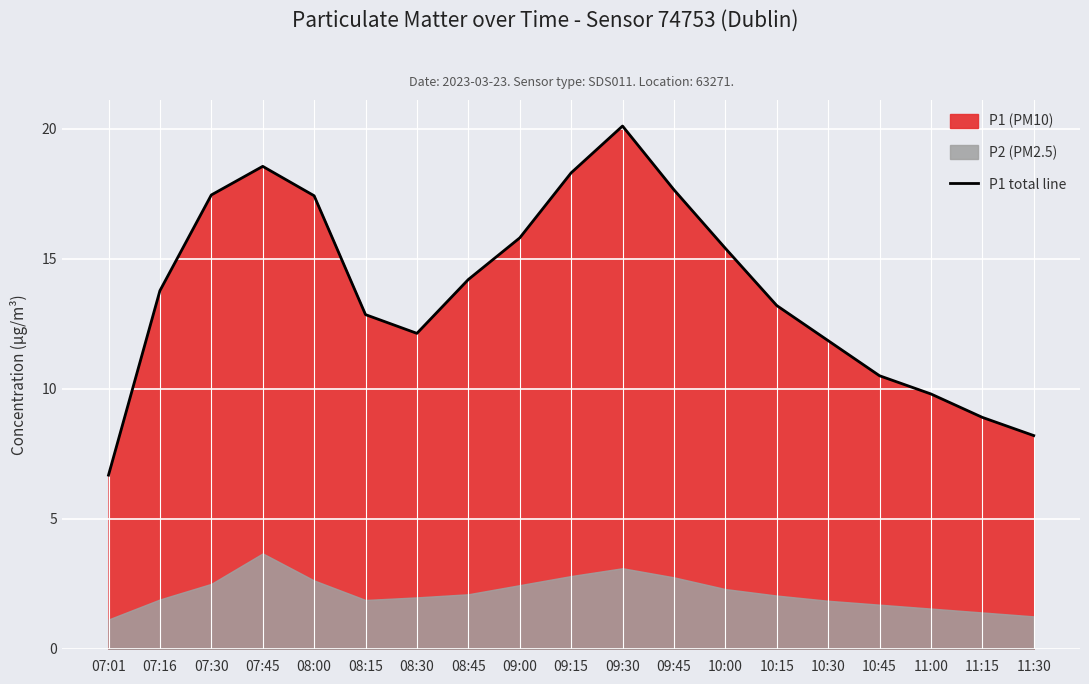

Count the number of categories in the chart.

19